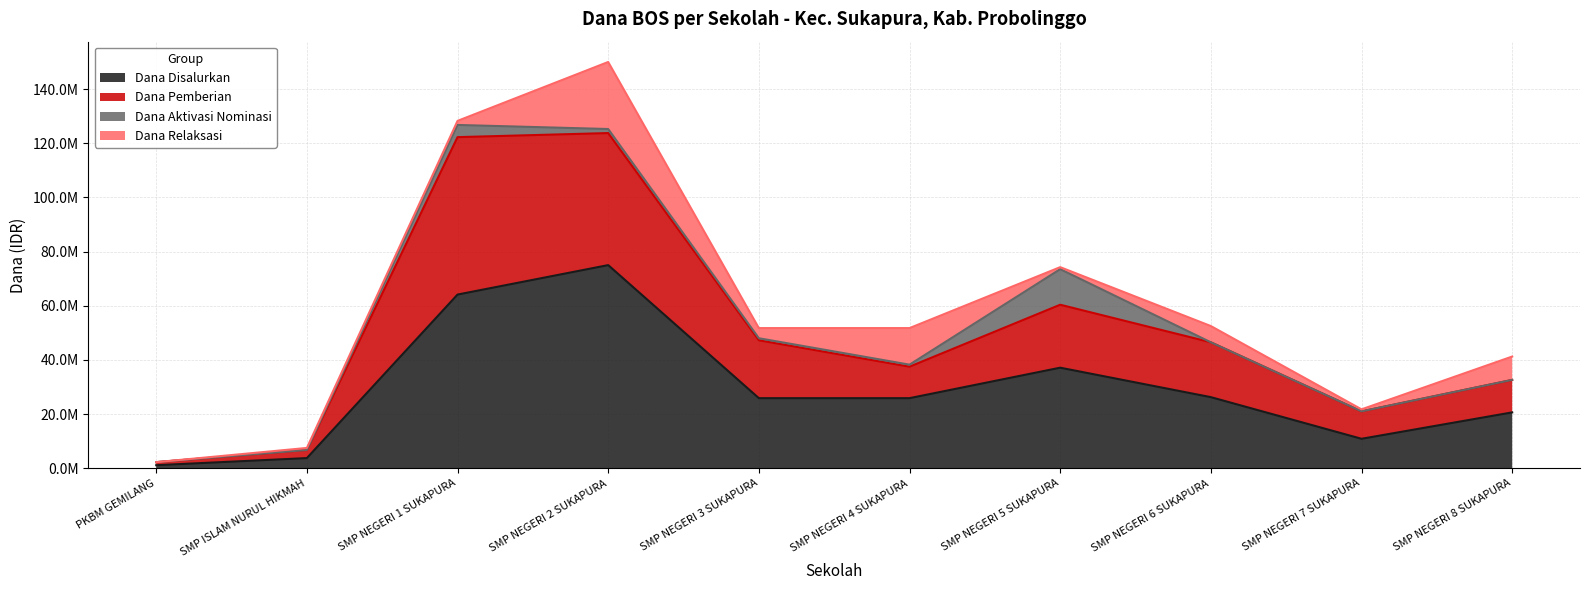

At which category is the sum across all series the highest?

SMP NEGERI 2 SUKAPURA